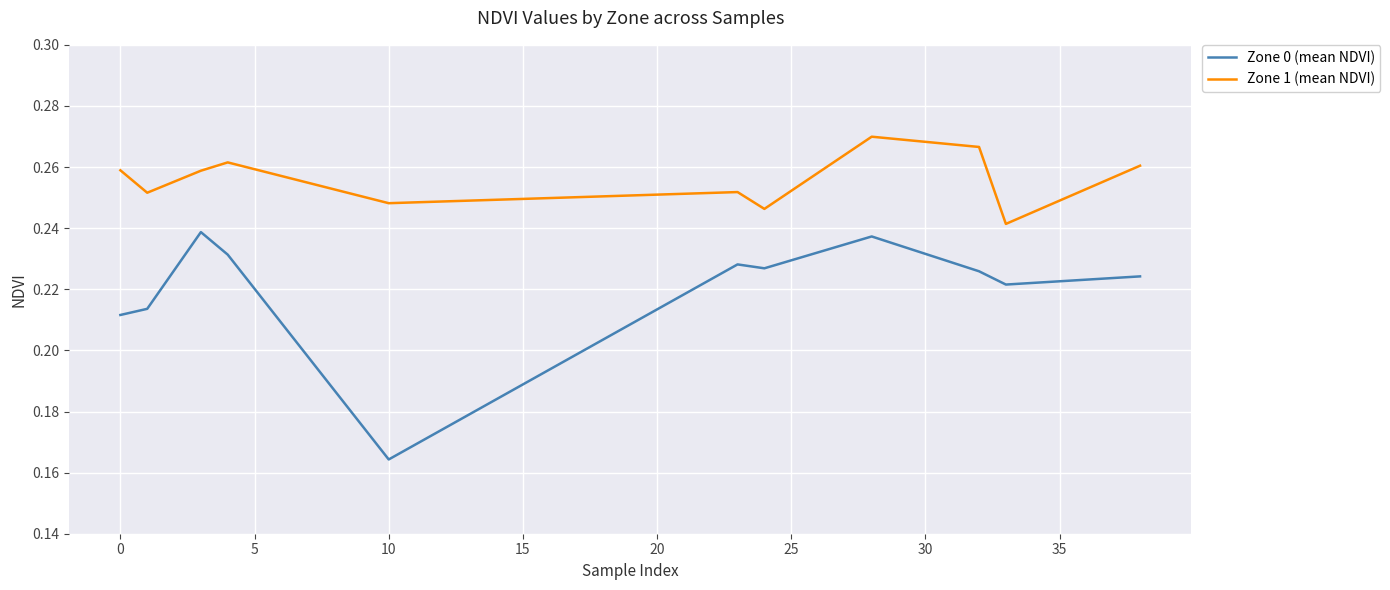

Which series has the largest total across all categories?

Zone 1 (mean NDVI)